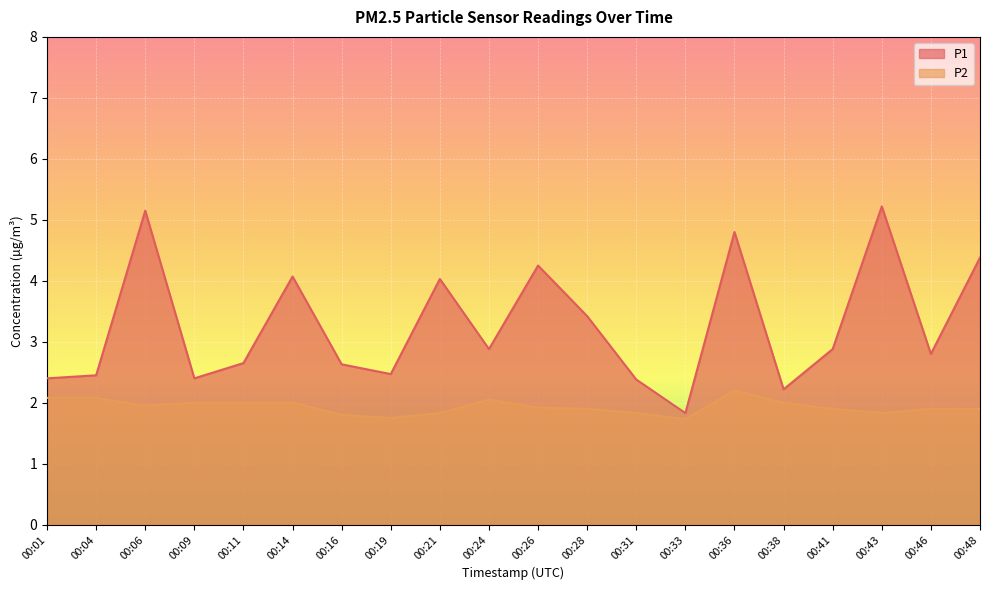

What is the approximate value of P2 at 00:14?

2.0